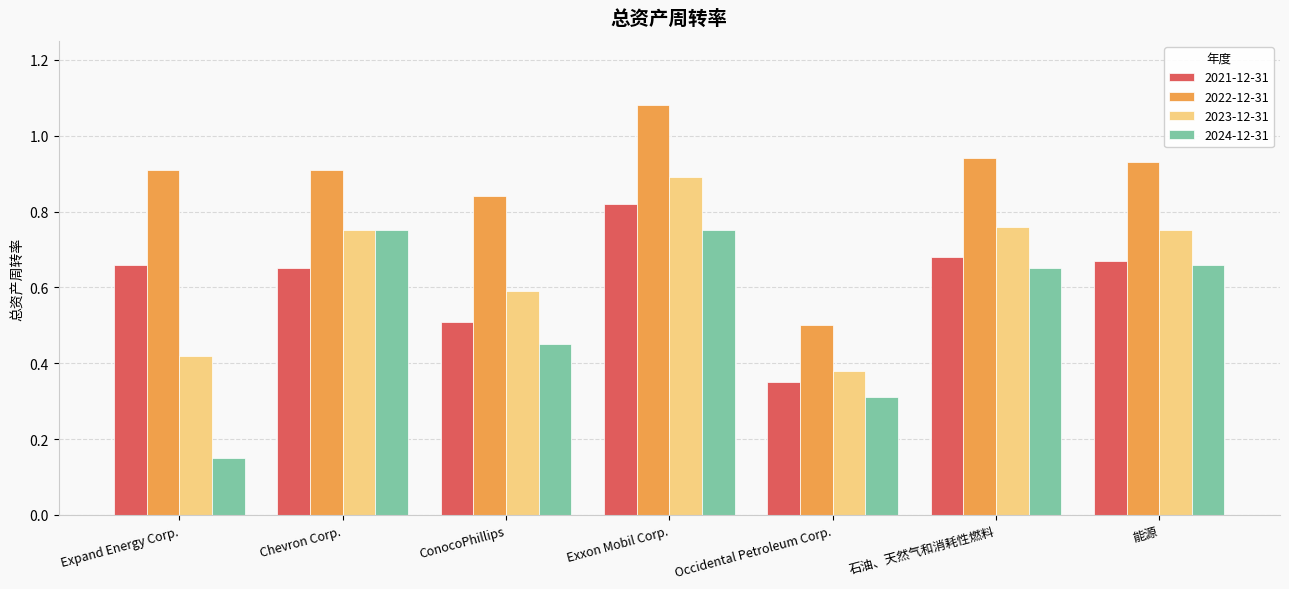

Is the value of 2023-12-31 at 石油、天然气和消耗性燃料 greater than the value of 2024-12-31 at 石油、天然气和消耗性燃料?

Yes